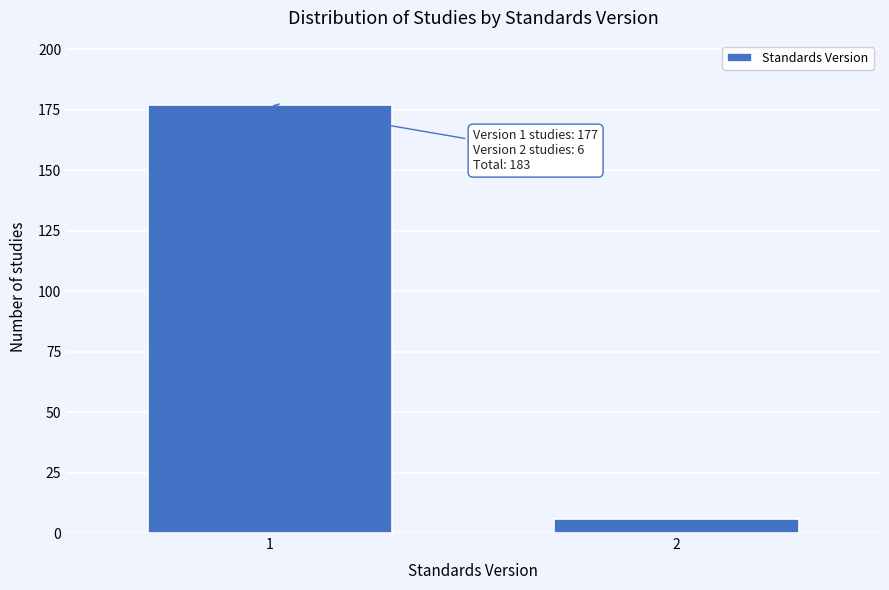

Reading left to right, transcribe all the data shown in this chart.

1=177	2=6